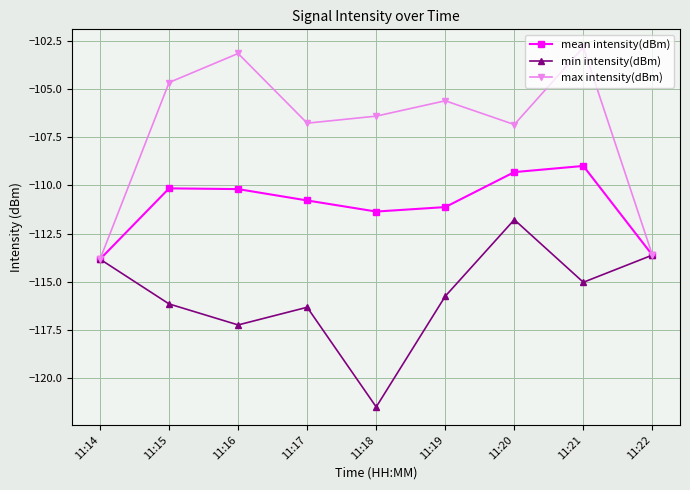

What is the minimum value for mean intensity(dBm)?

-113.8